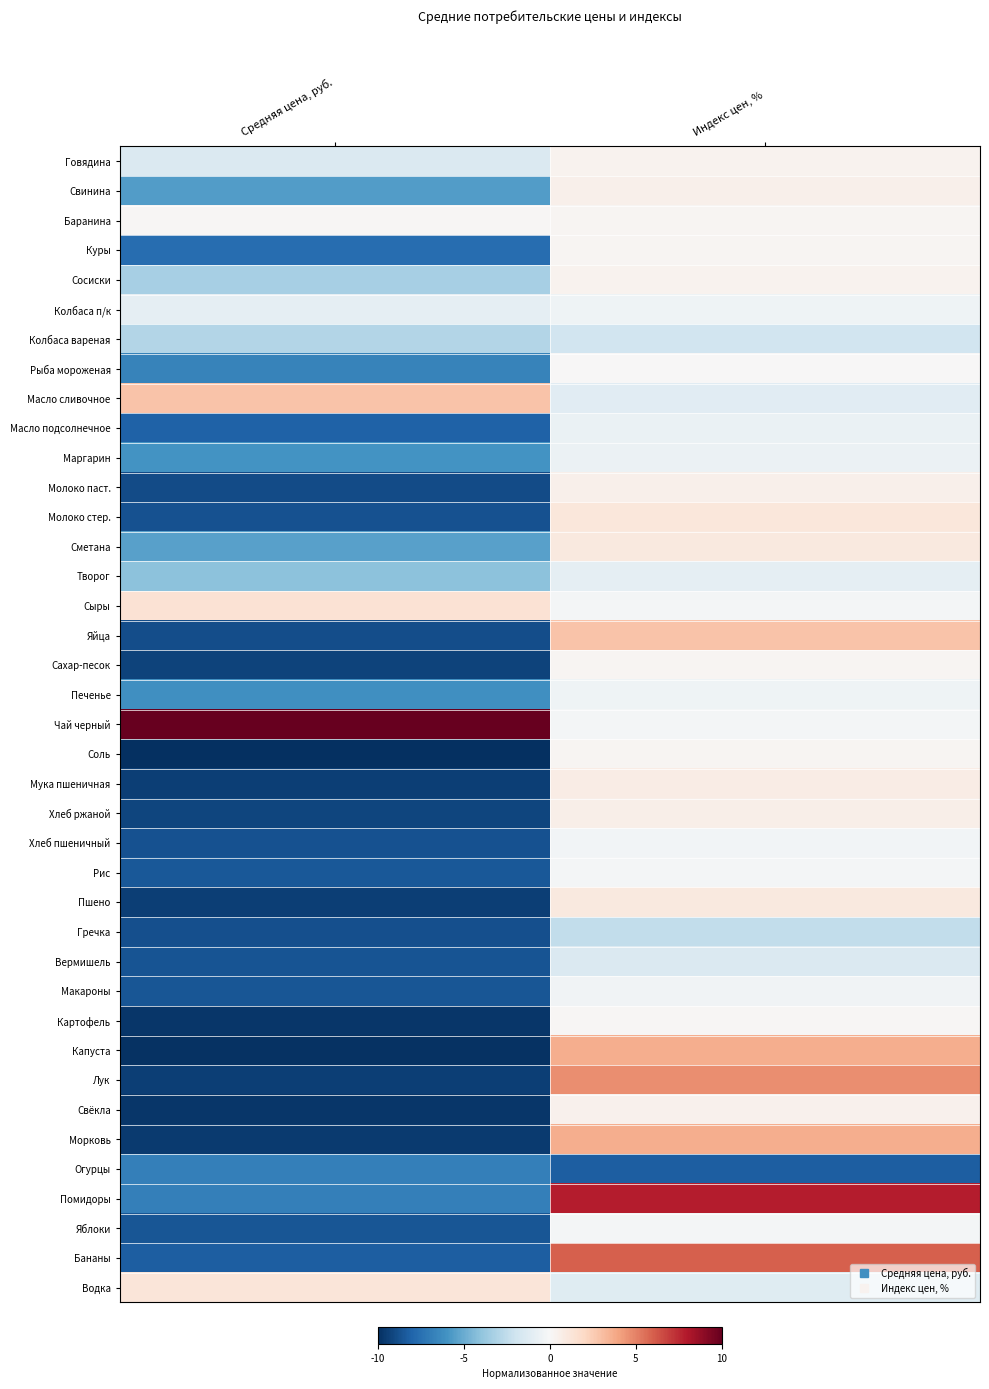

What is the difference between the highest and lowest values at Индекс цен, %?

16.2